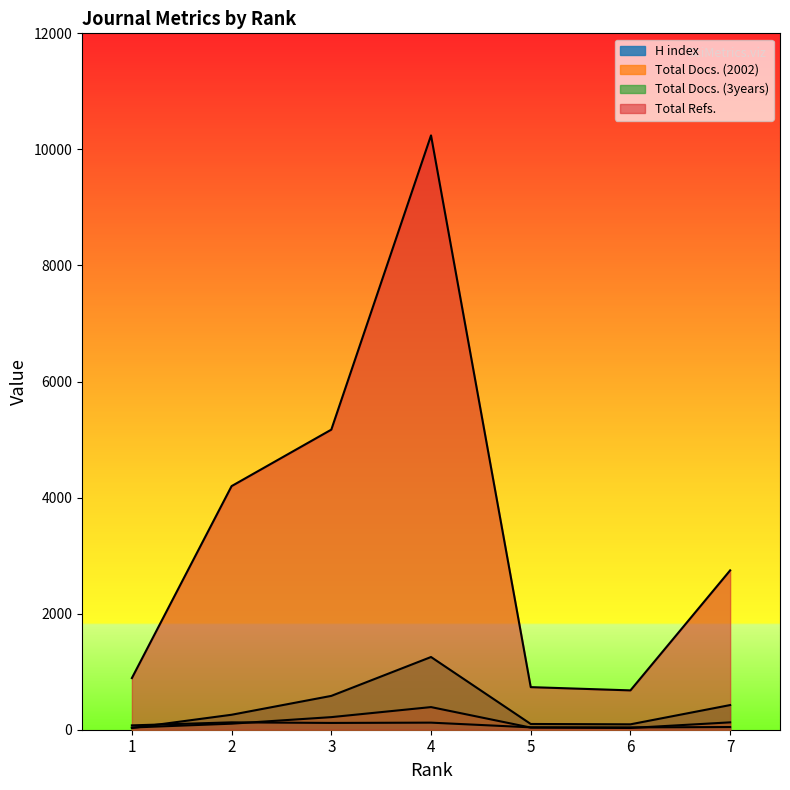

The value of Total Docs. (3years) at 5 is 99. True or false?

True